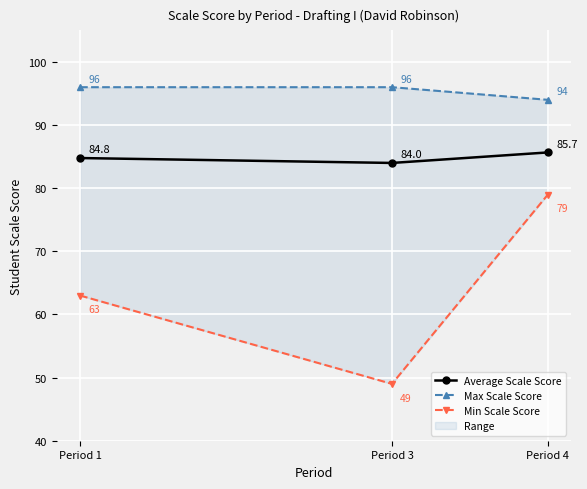

Count the Average Scale Score values in the range 84 to 85.

2